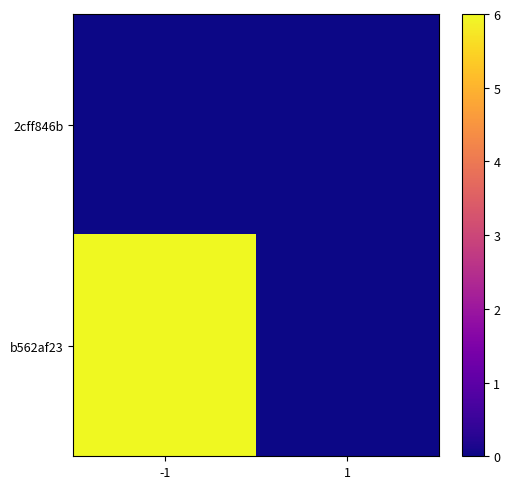

At which category is the sum across all series the highest?

-1